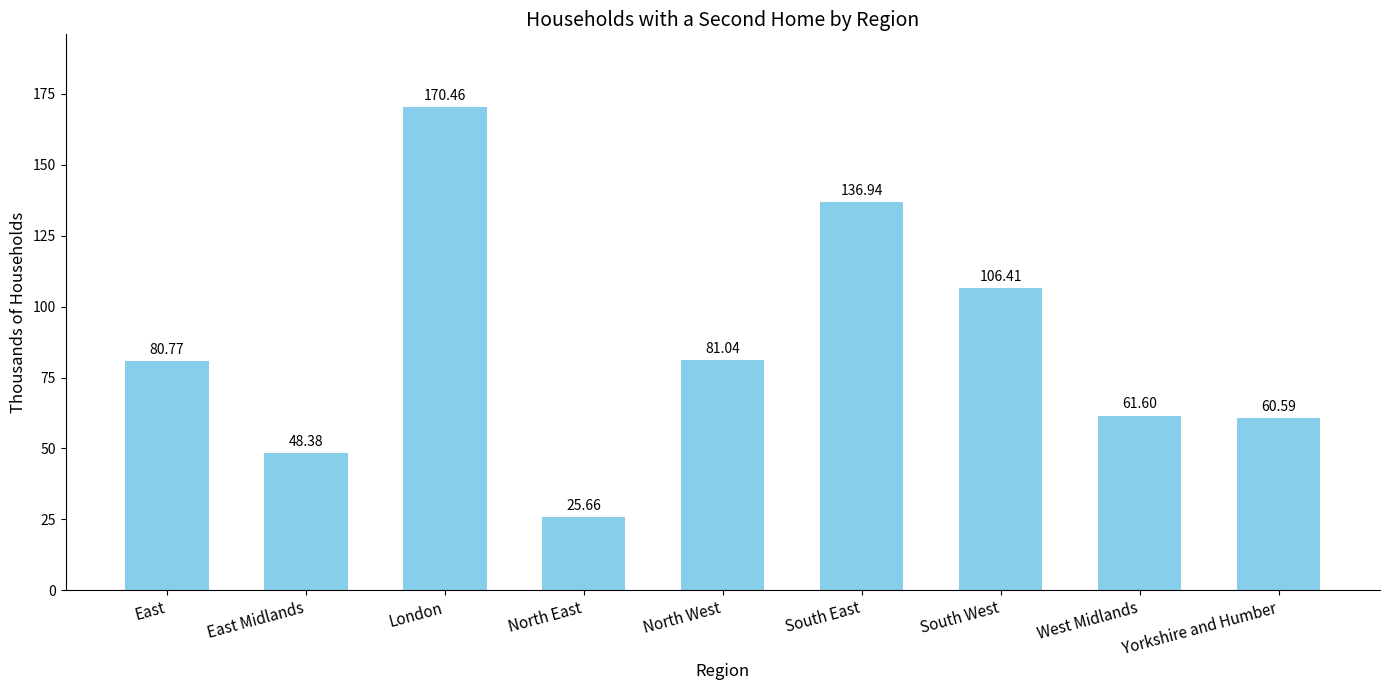

The value at East is 80.8. True or false?

True